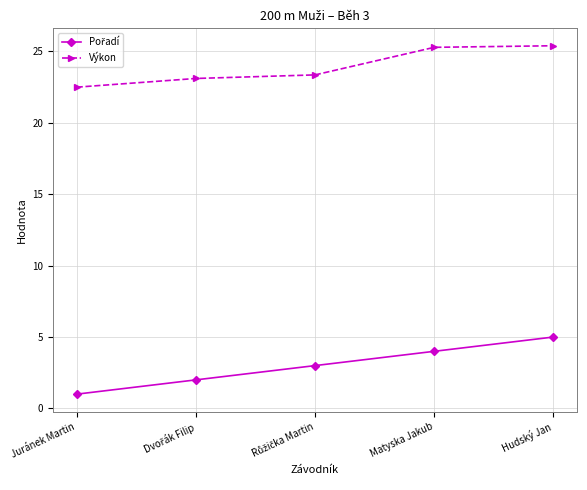

What is the difference between the highest and lowest values at Juránek Martin?

21.5